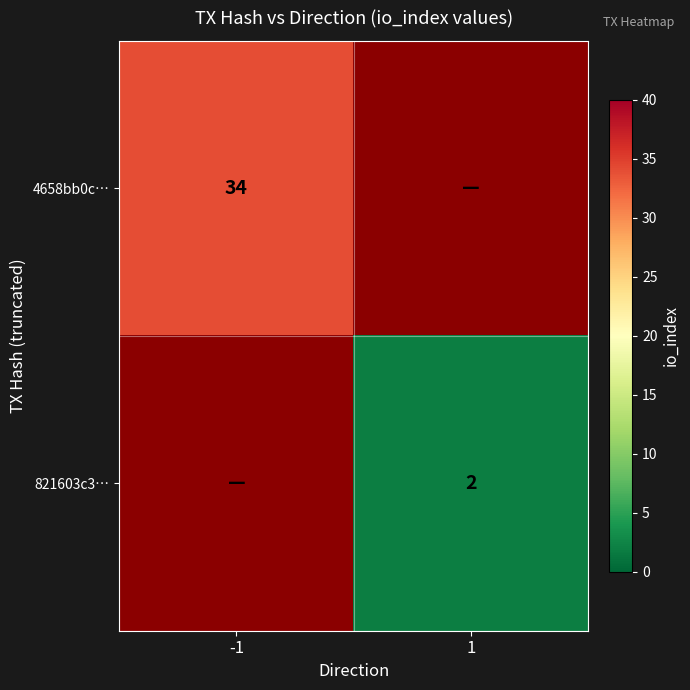

The value of 821603c3… at 1 is 2. True or false?

True